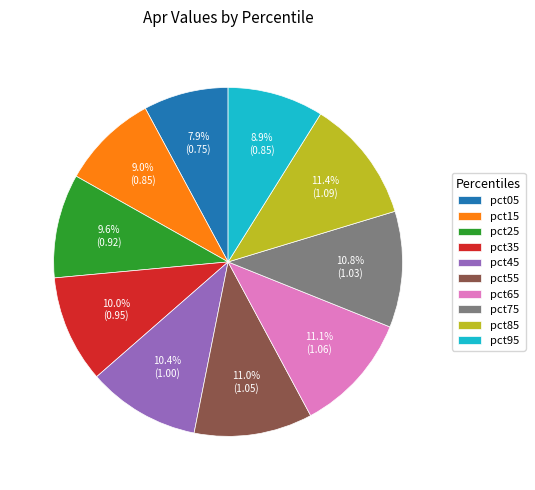

To the nearest percent, what is the average slice percentage?

10%